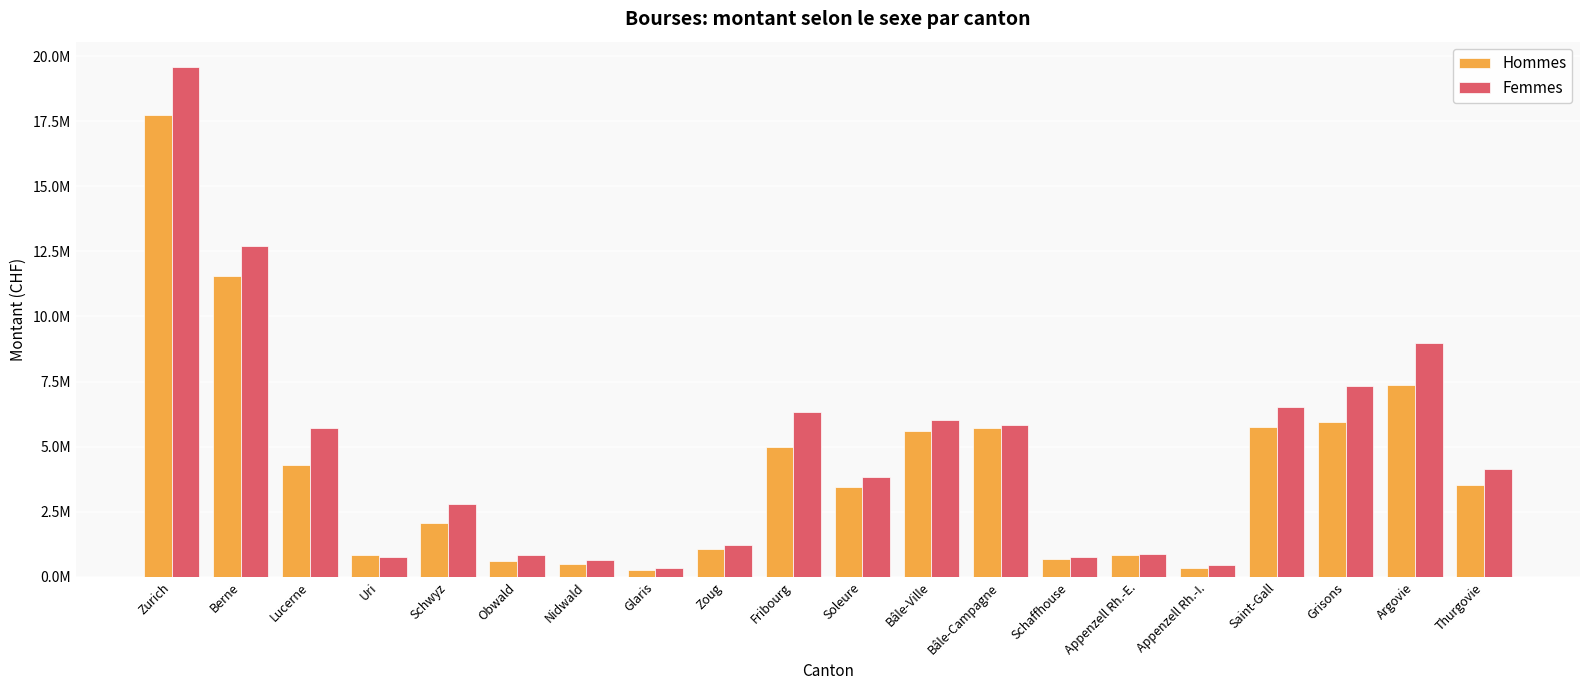

Does the chart contain any negative values?

No